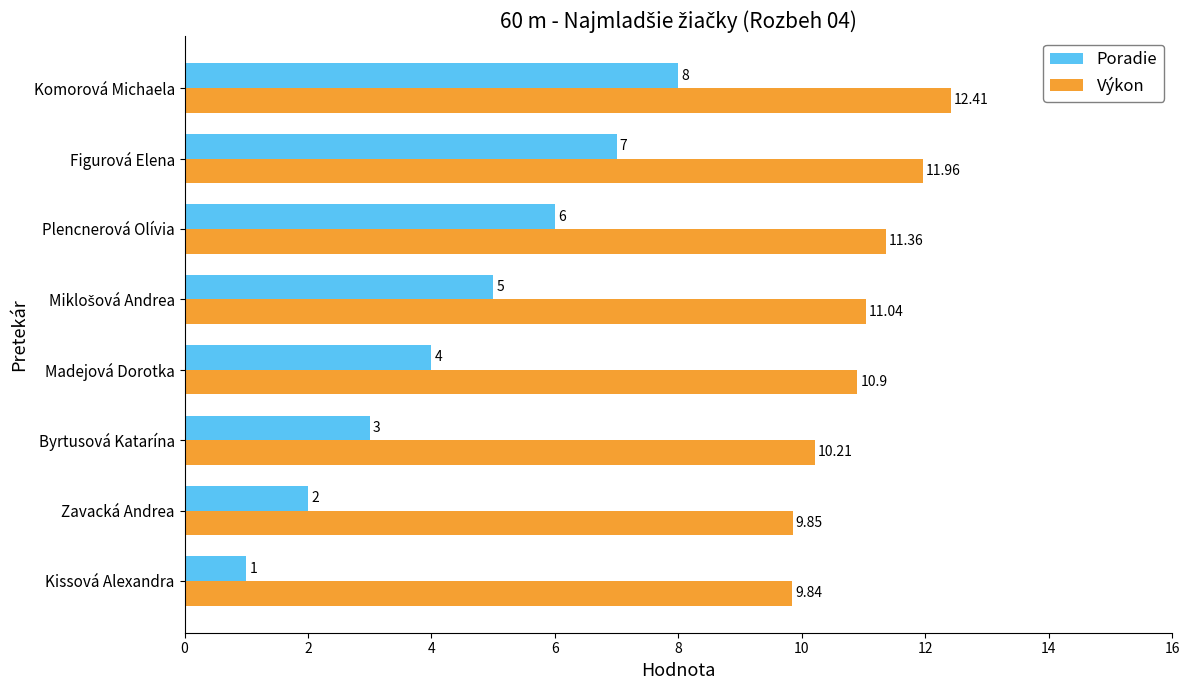

What is the difference between the maximum and minimum values in the Výkon series?

2.6